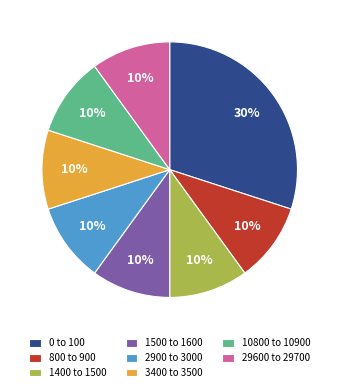

Approximately how many times larger is the value at 1500 to 1600 compared to 1400 to 1500?

1.0